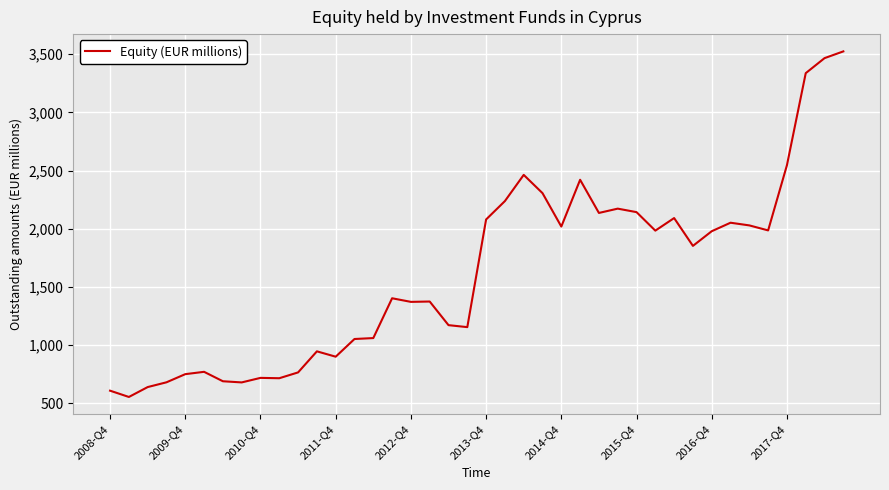

What is the minimum value shown in the chart?

555